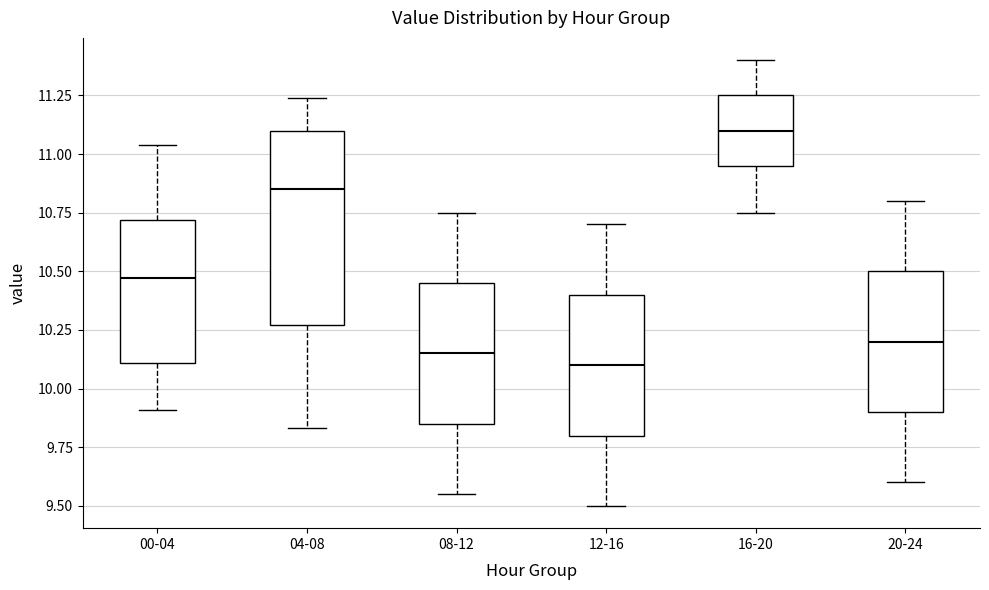

Which box is the tallest, from its lower edge to its upper edge?

04-08